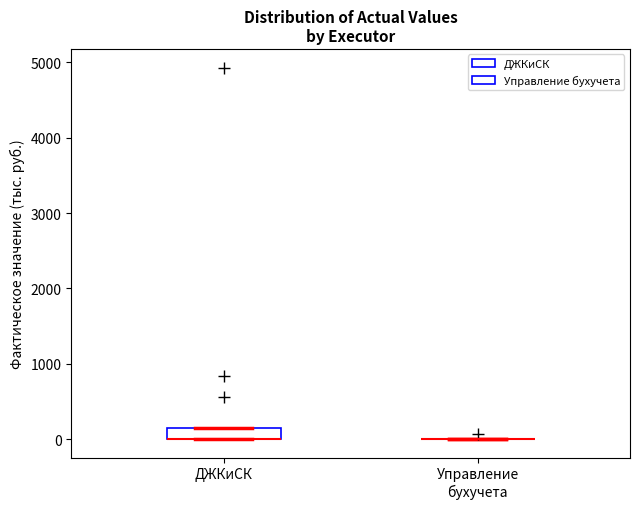

Comparing the boxes themselves (not the whiskers), which one is the tallest?

ДЖКиСК